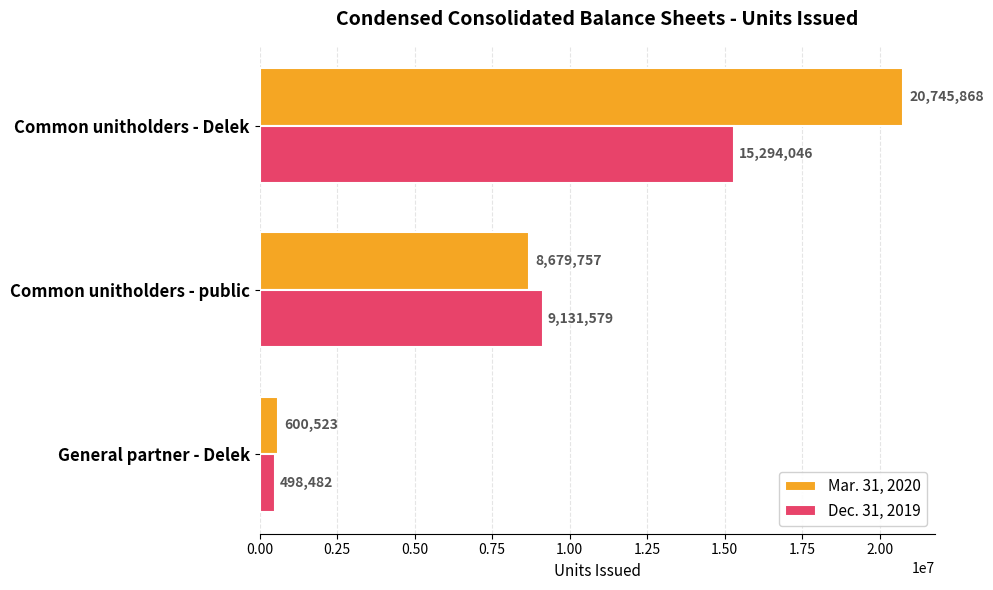

Is it true that Mar. 31, 2020 equals 8679757 at Common unitholders - public?

True